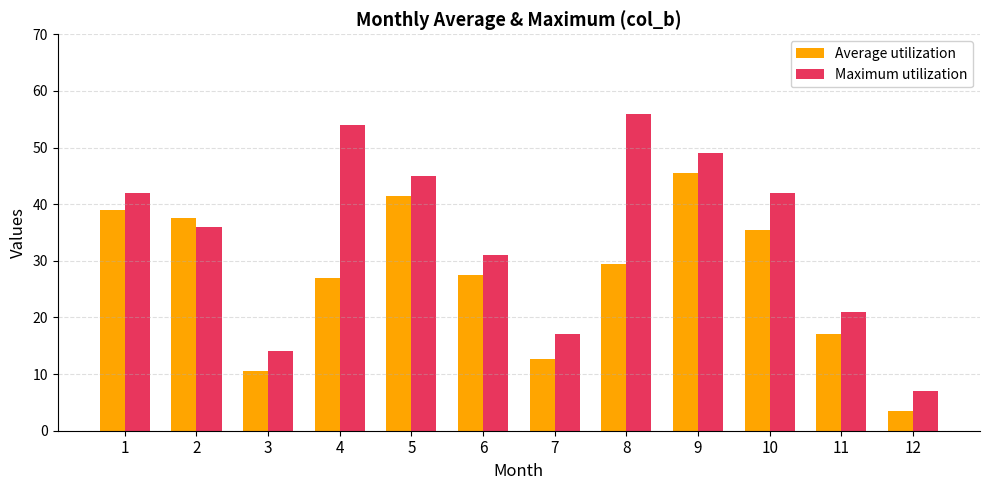

Which series has the largest range (max minus min)?

Maximum utilization